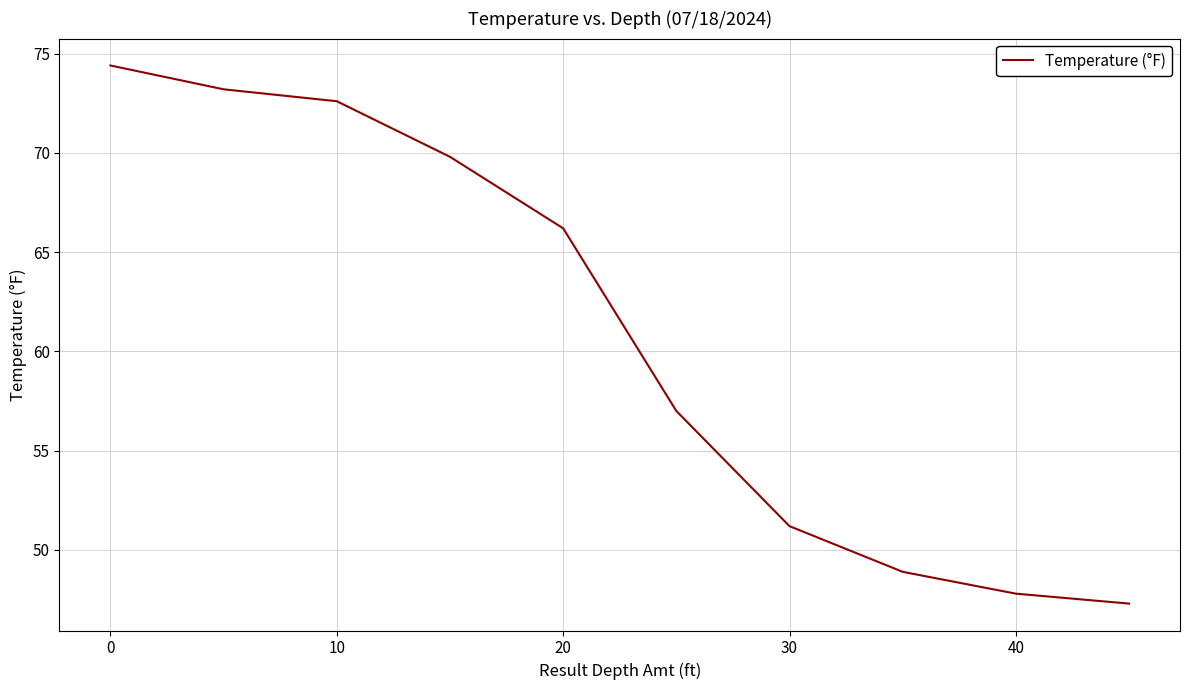

What is the maximum value shown in the chart?

74.4